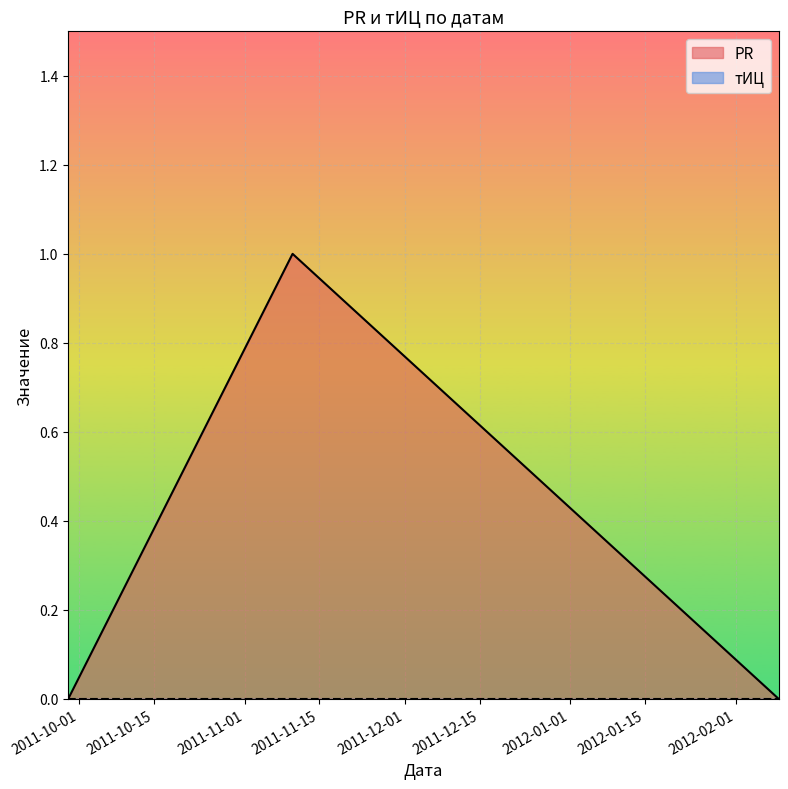

What is the value of the 2nd point from the left?

1